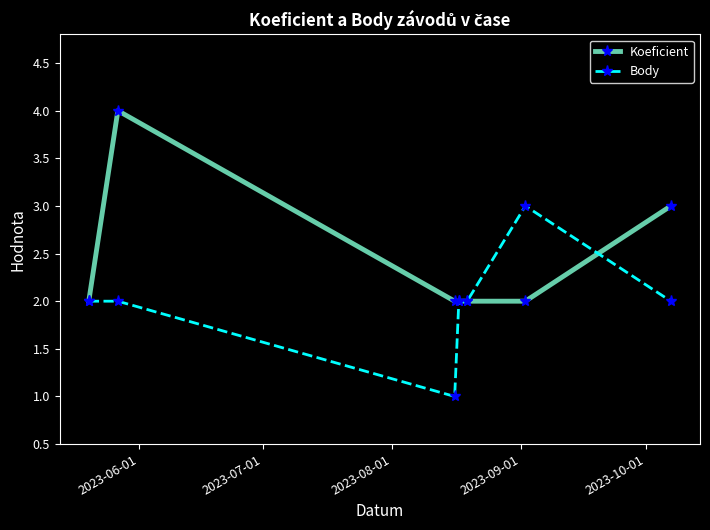

Which series has the largest total across all categories?

Koeficient